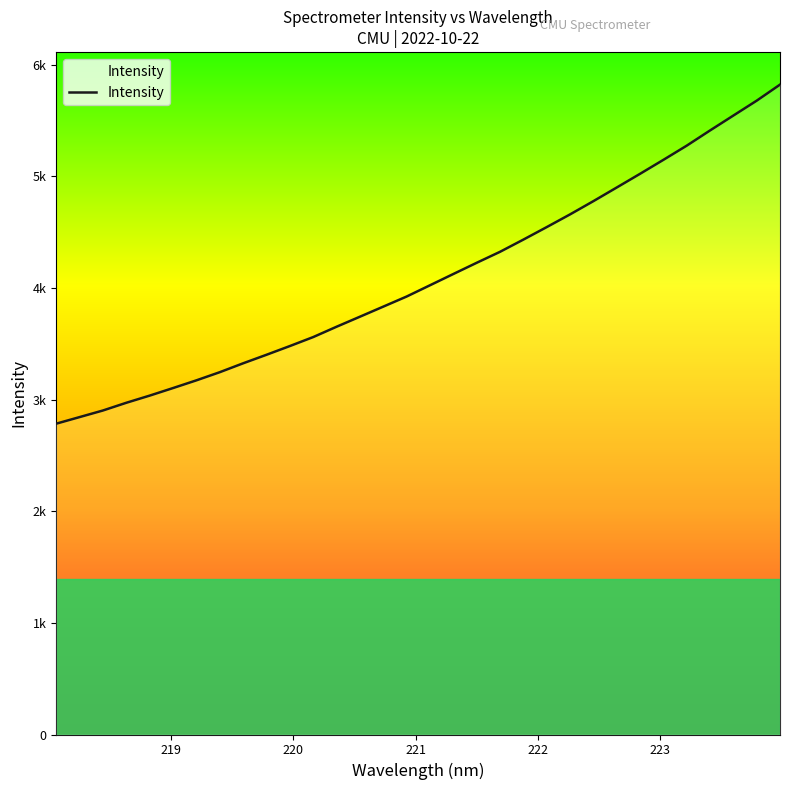

How many series are shown in this chart?

1